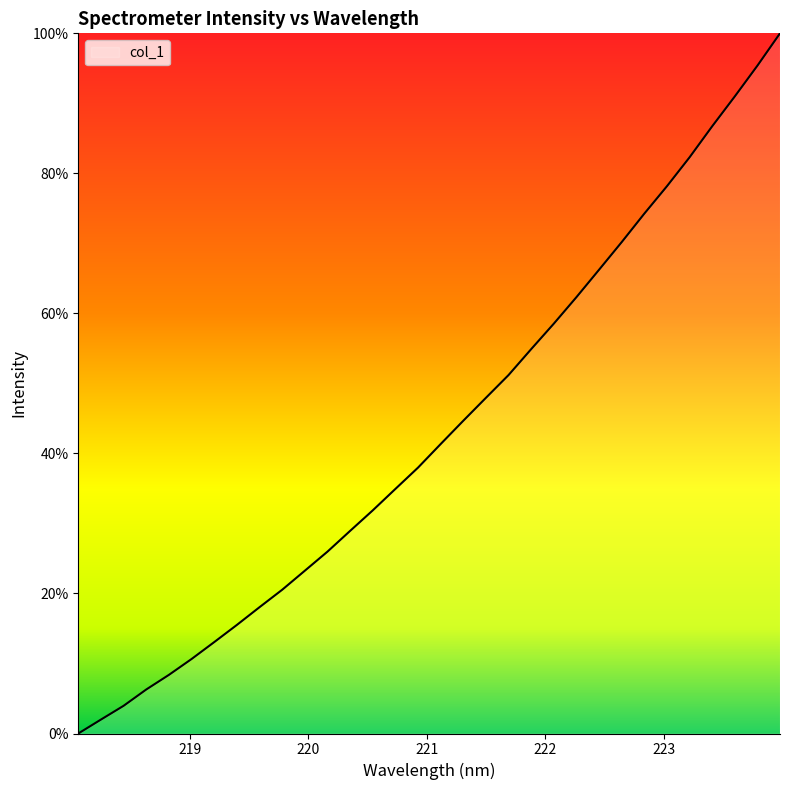

Count the number of categories in the chart.

32